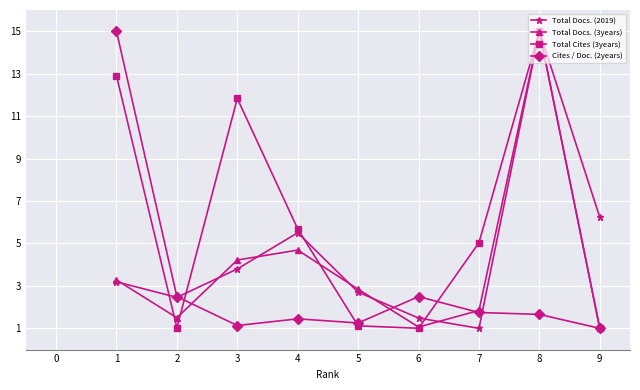

True or false: Cites / Doc. (2years) and Total Docs. (2019) intersect in this chart.

True